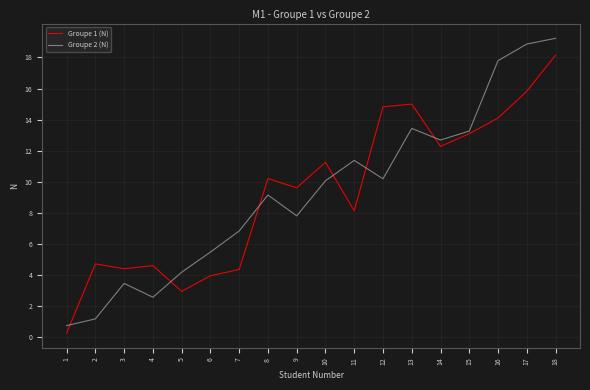

Where is the first local minimum for Groupe 1 (N)?

3